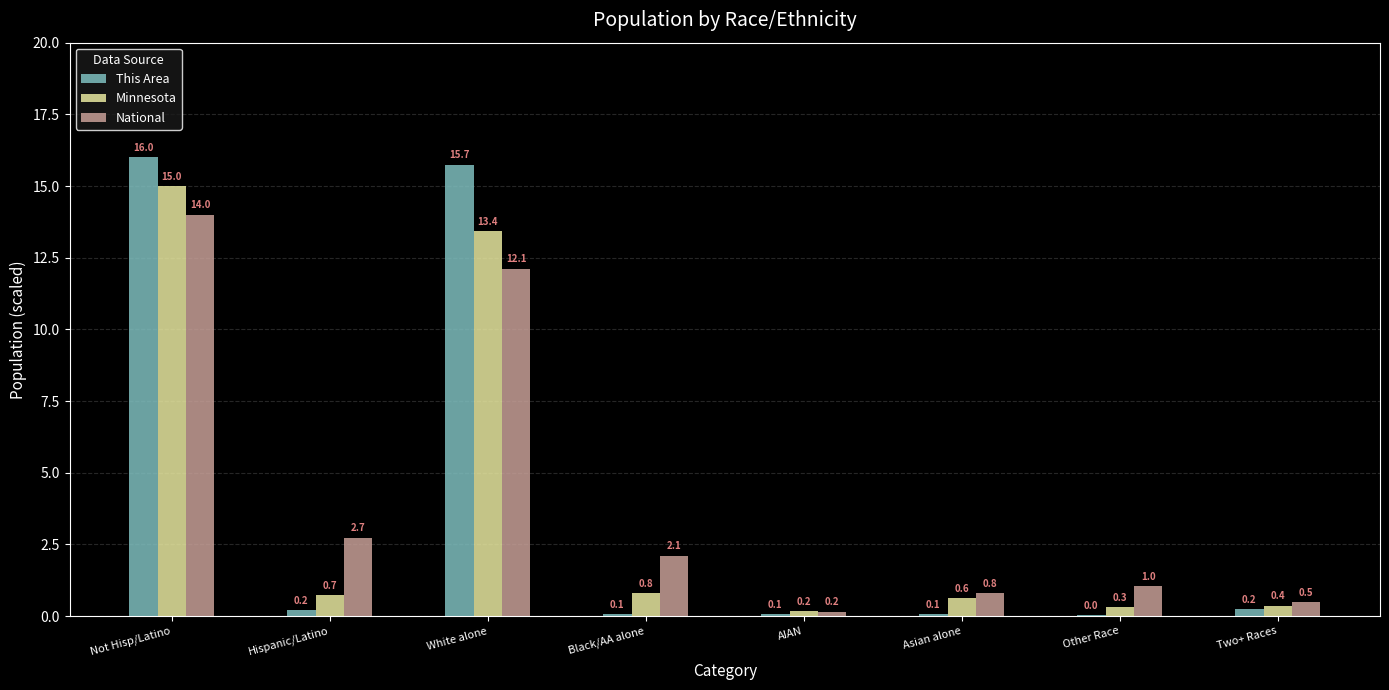

The Minnesota series shows 0.4 at Two+ Races. True or false?

True